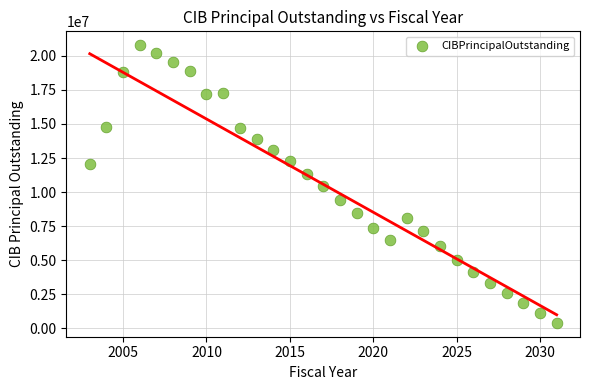

What is the range of Y values (max minus min)?

20380000